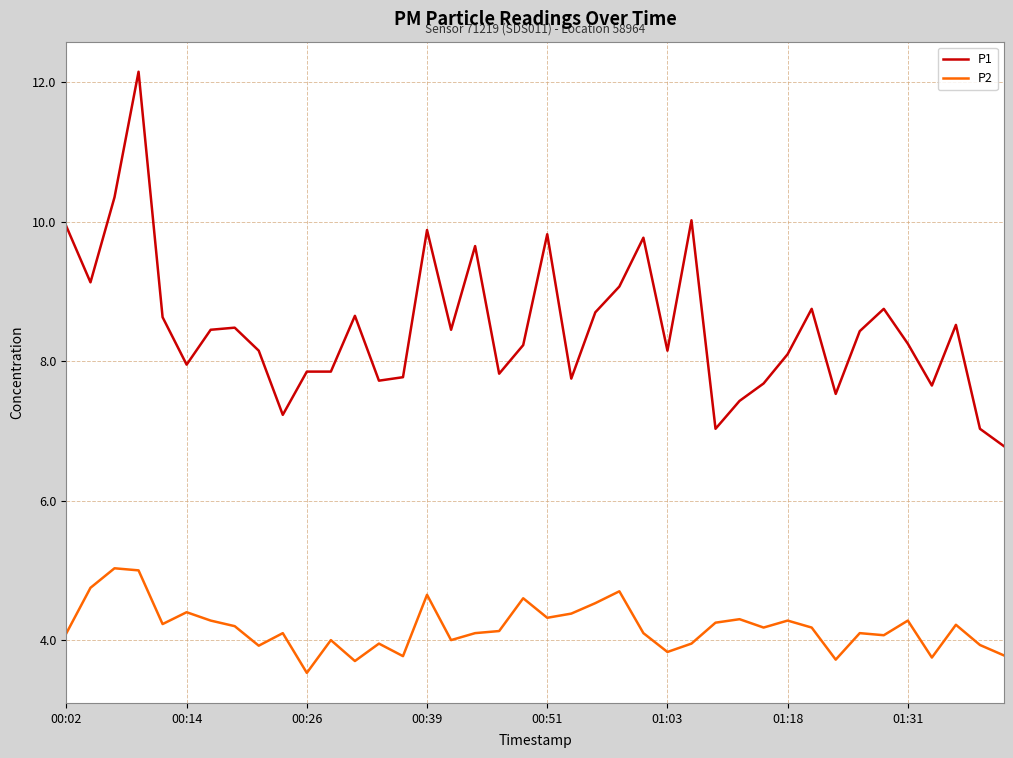

Rank the series by their average value, from lowest to highest.

P2, P1